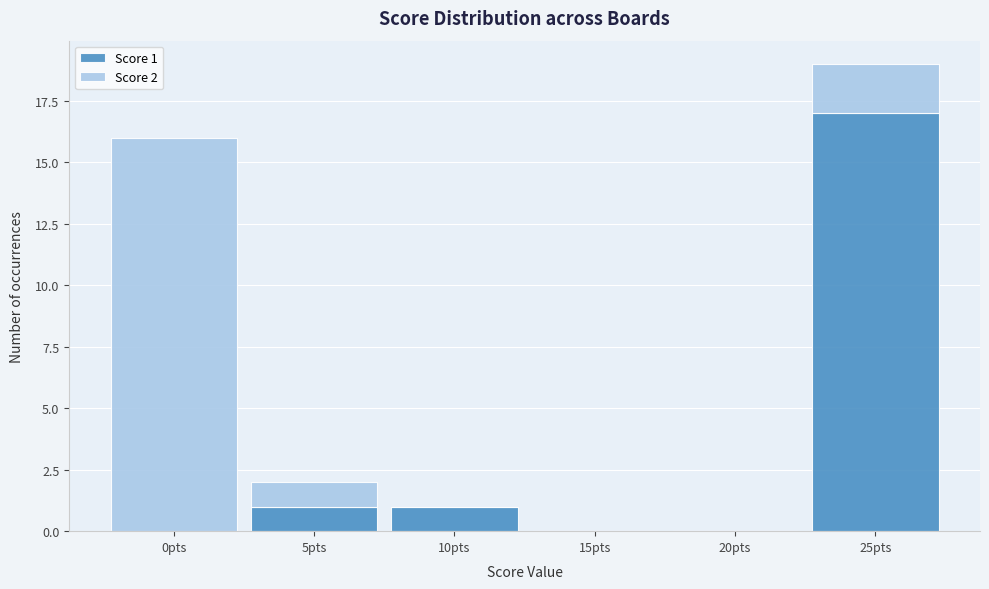

Which range on the x-axis has the tallest stacked bar (by total height)?

22.5 to 27.5